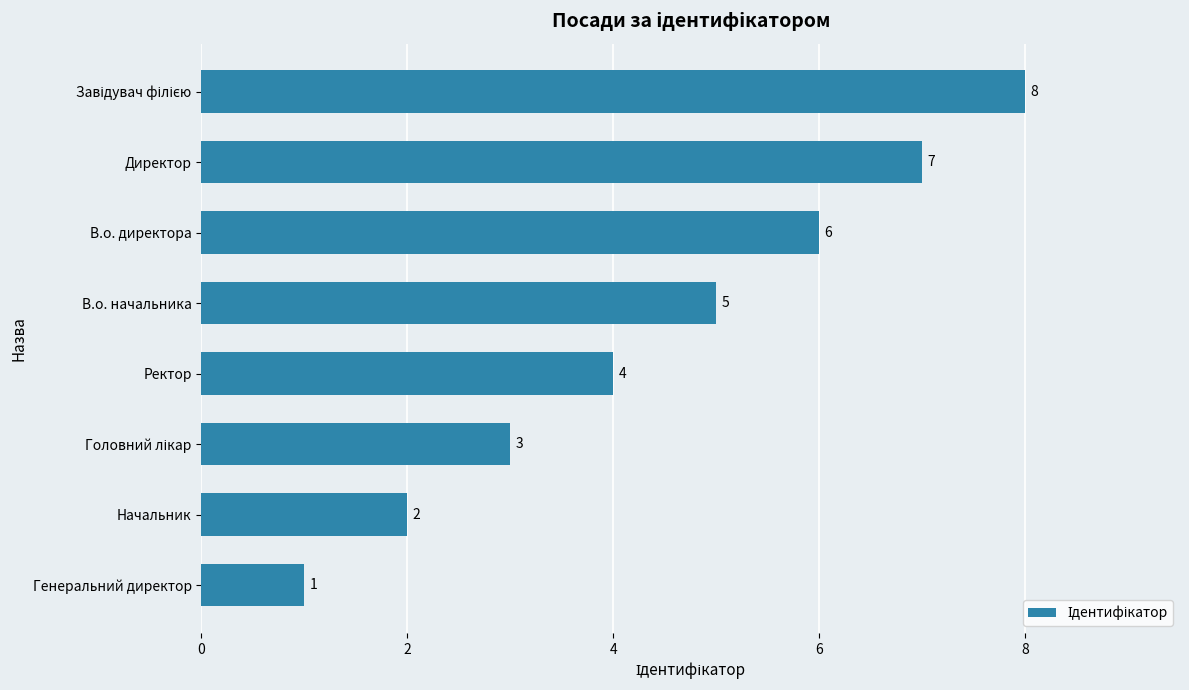

Approximately how many times larger is the value at В.о. начальника compared to В.о. директора?

0.8